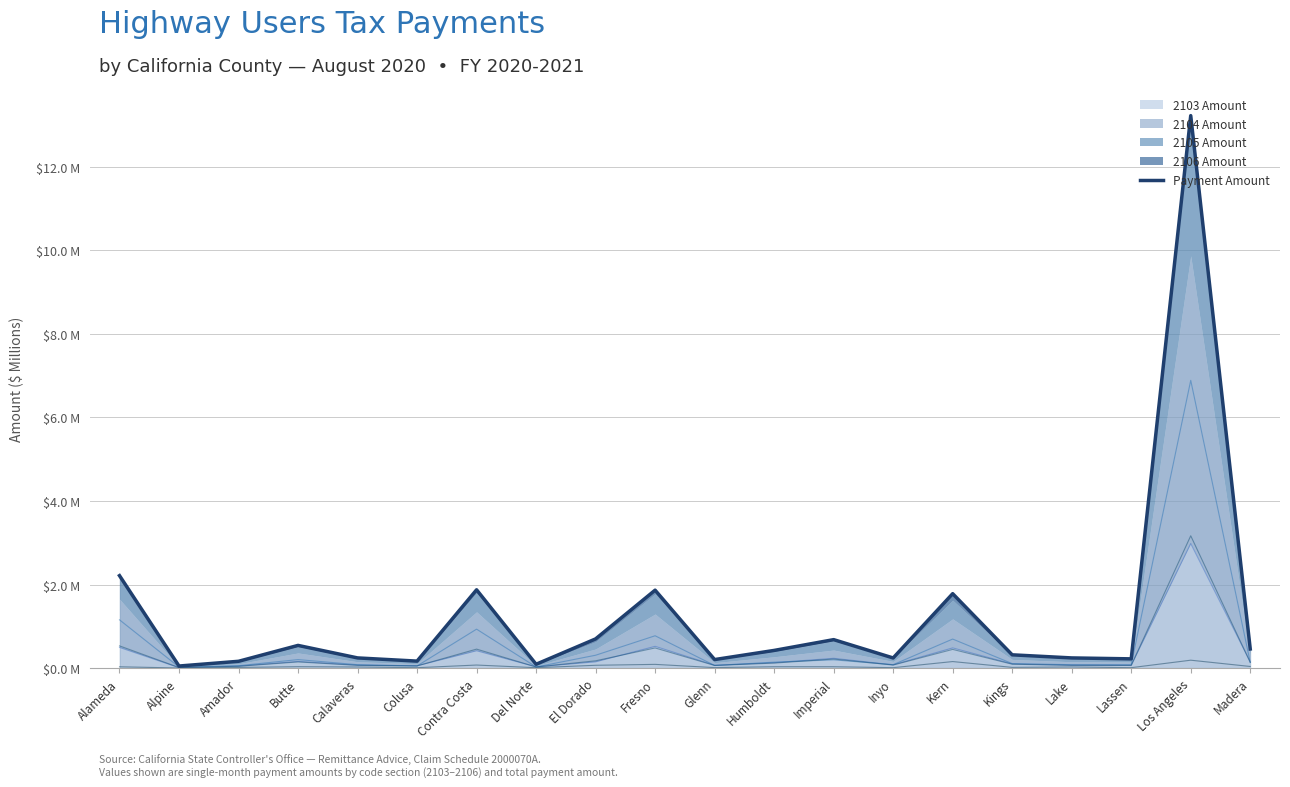

What is the label of the 6th point from the left?

Colusa